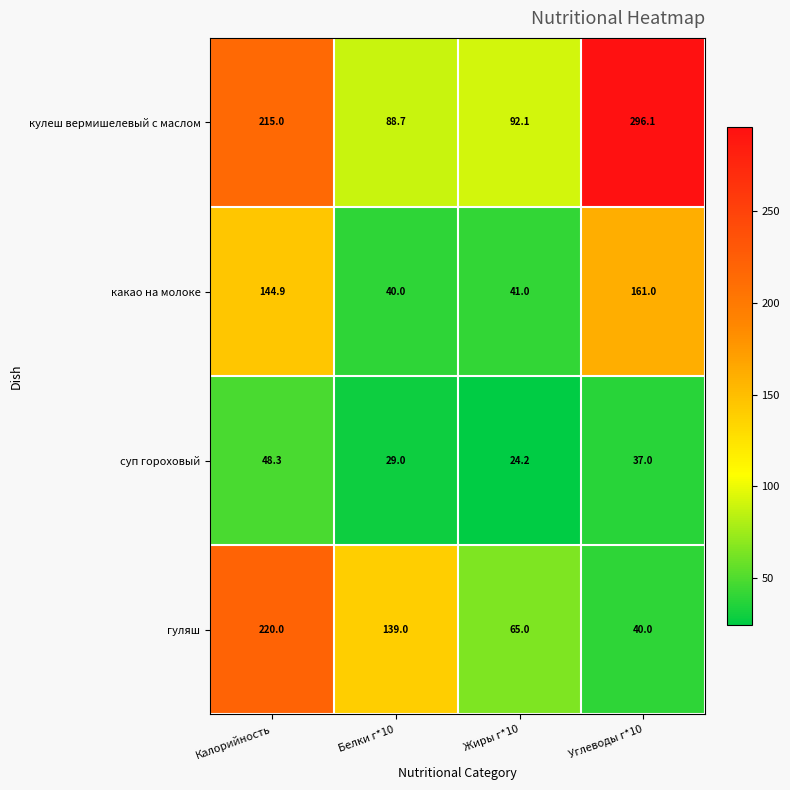

What is the maximum value shown in the chart?

296.1